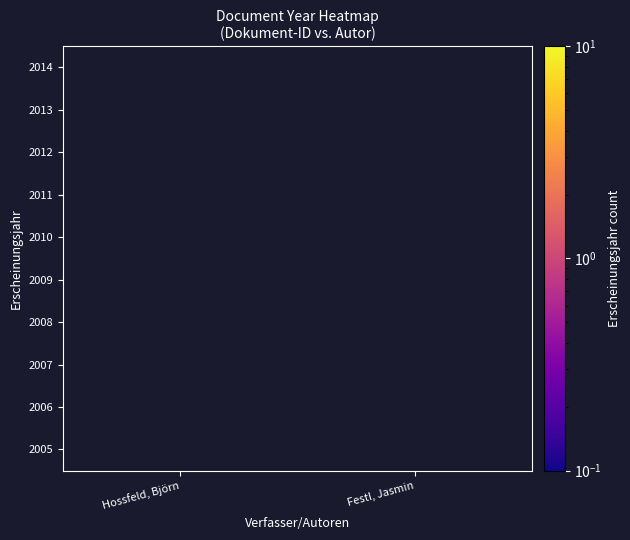

What is the smallest value displayed?

1.0